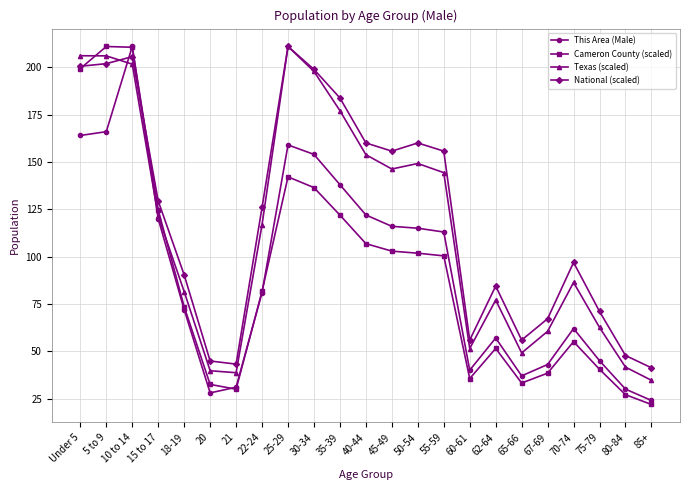

What is the difference between the highest and lowest values at 70-74?

41.8